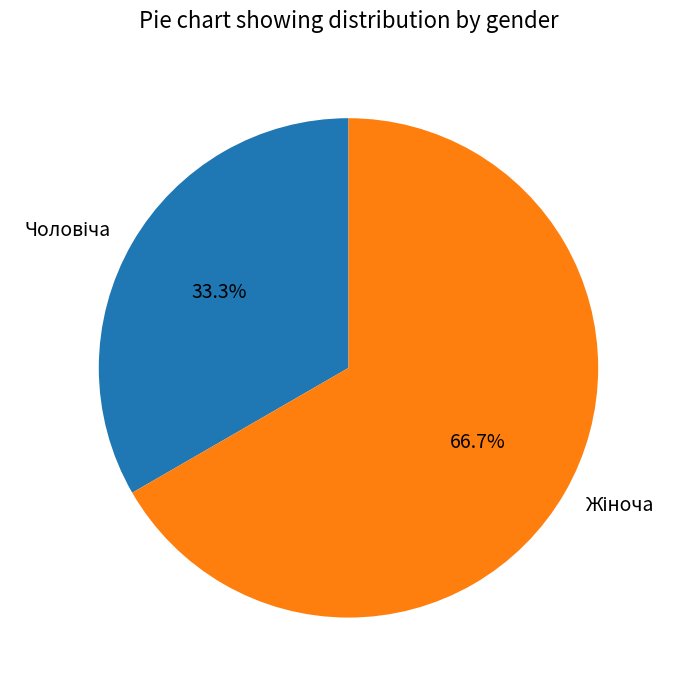

Is there a majority slice in this chart?

Yes